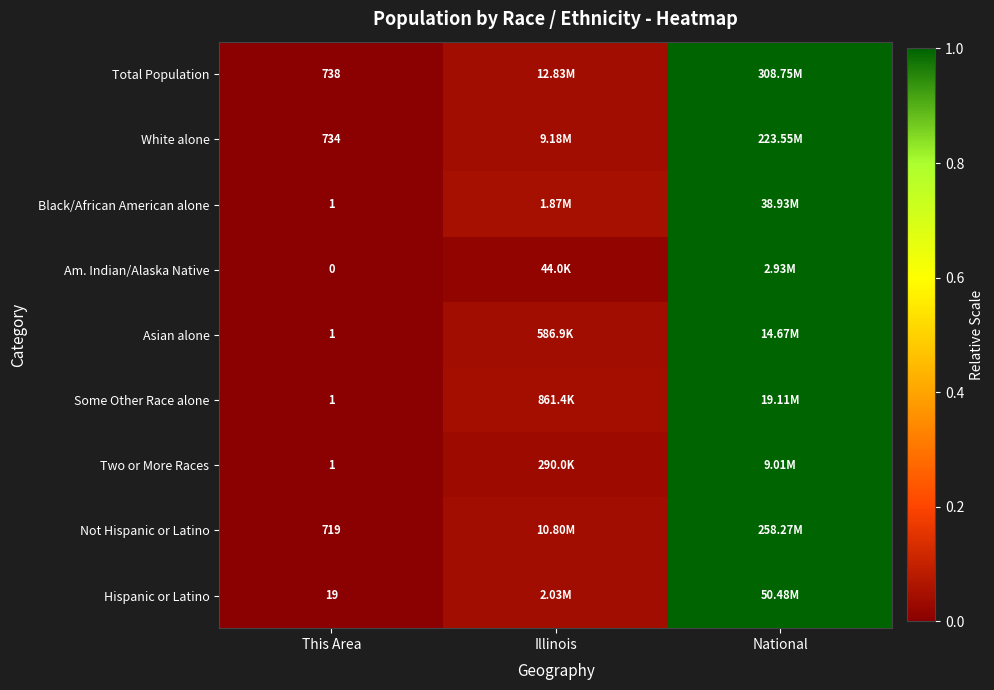

At how many categories does at least one series exceed 0?

2